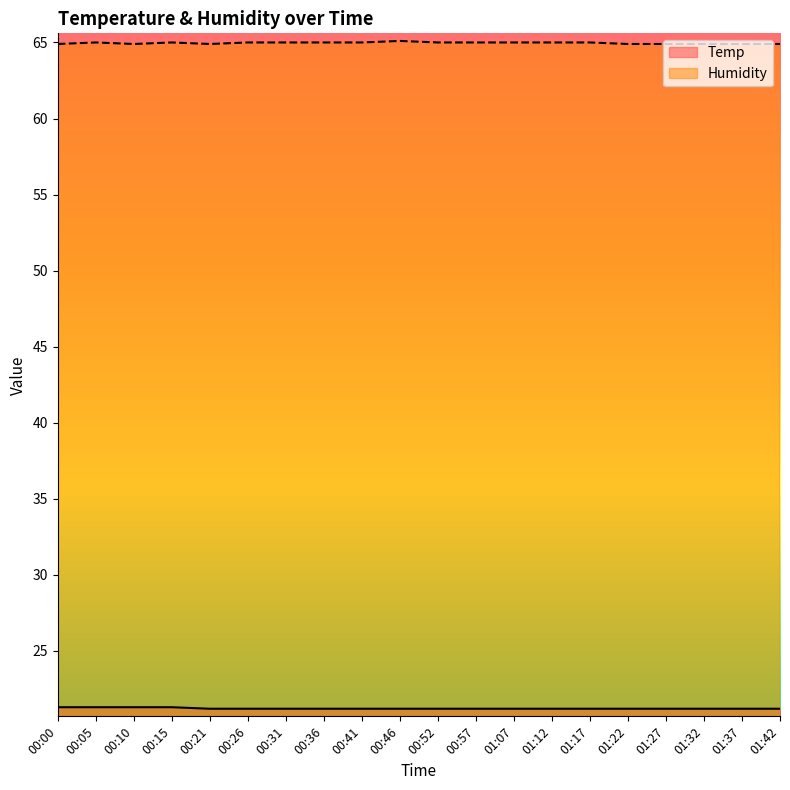

Between 01:27 and 00:46, which is larger?

01:27